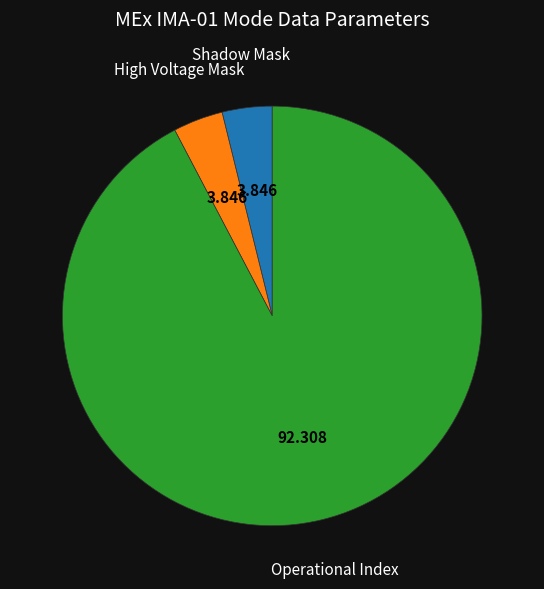

Does any single category account for the majority?

Yes